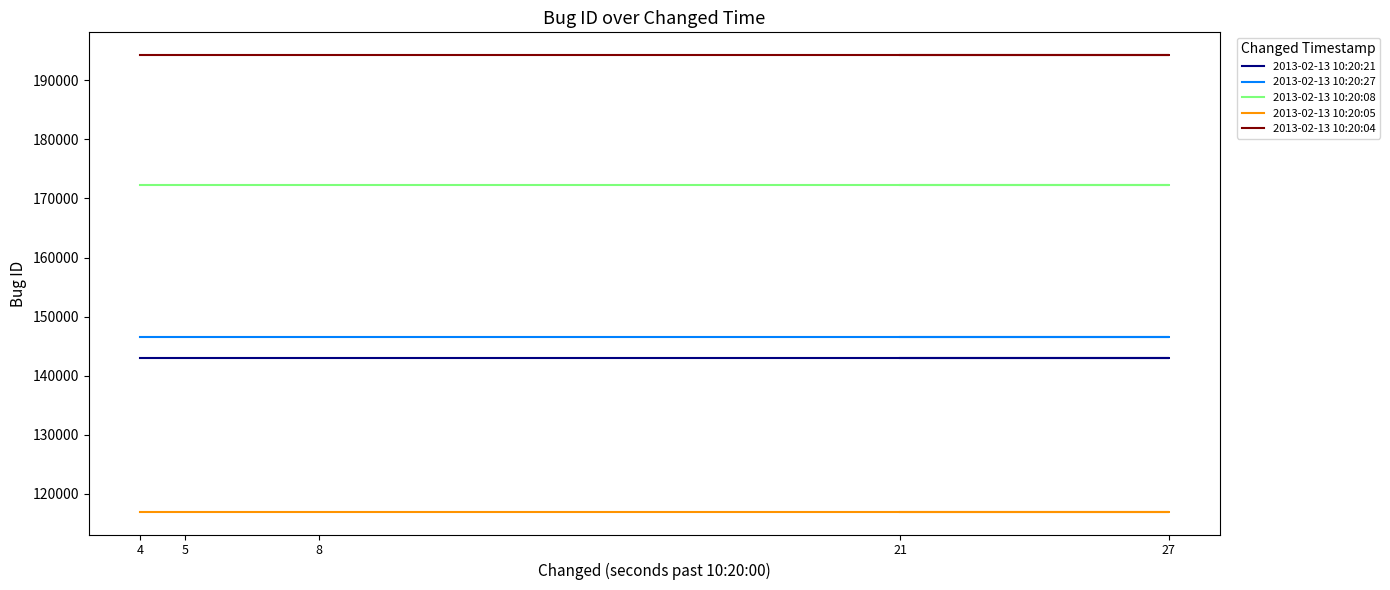

True or false: 2013-02-13 10:20:08 and 2013-02-13 10:20:04 intersect in this chart.

False